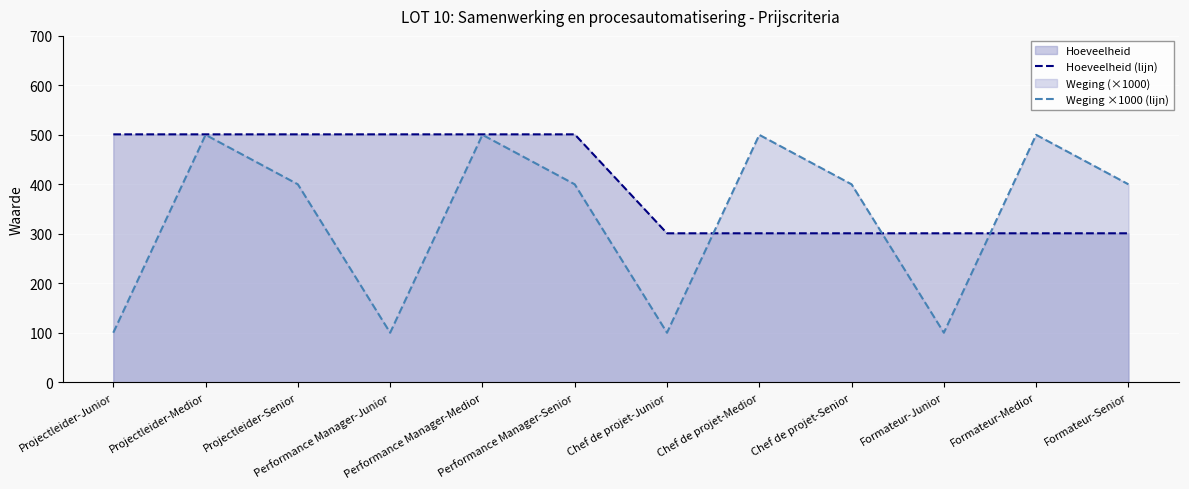

What position from the right is Performance Manager-Junior?

9